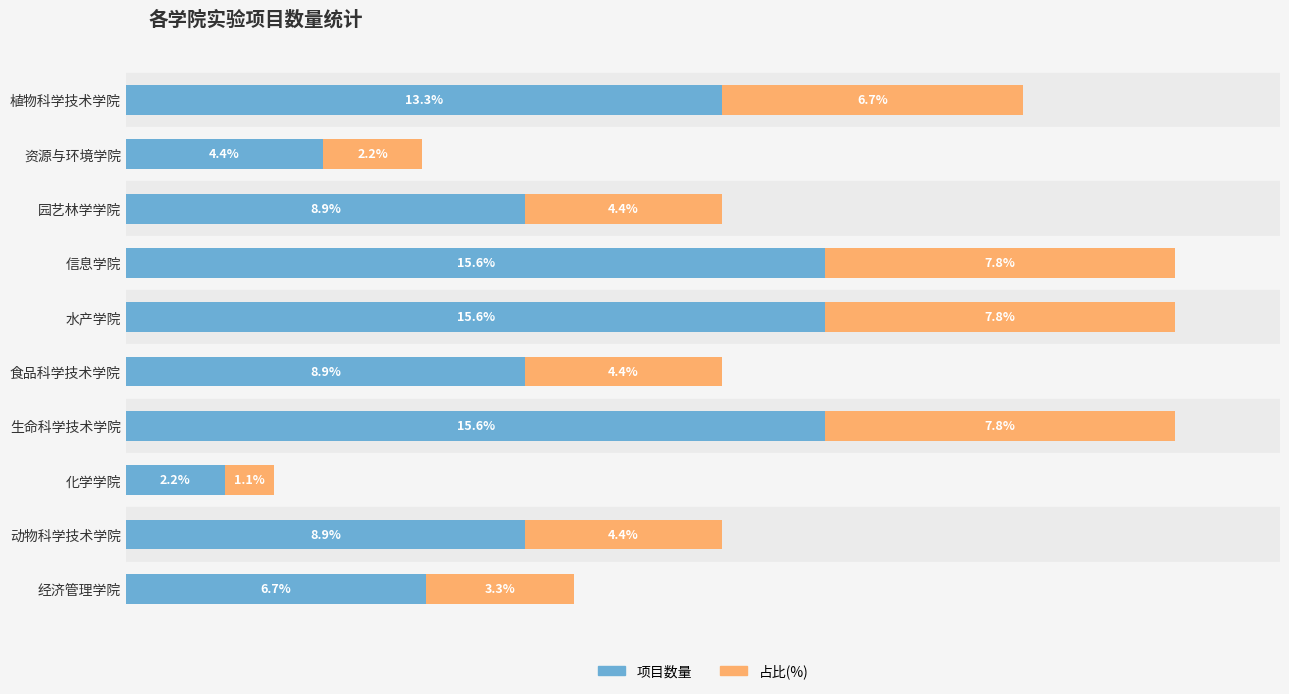

Which category has the lowest value in the 项目数量 series?

化学学院